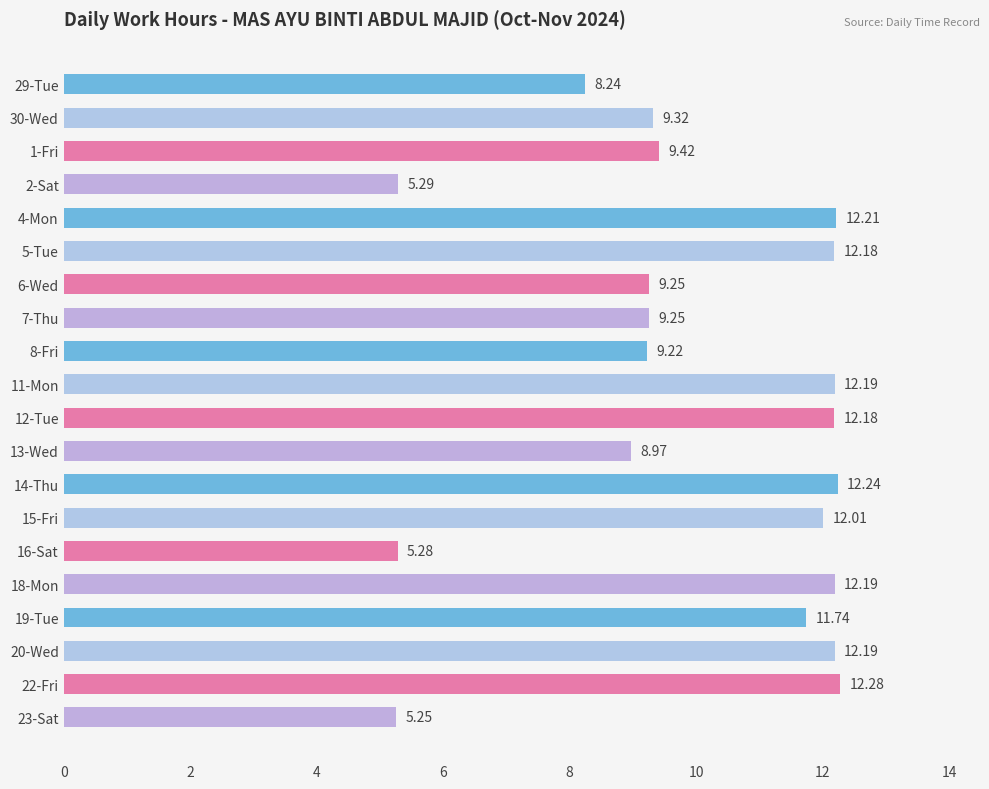

What is the ratio of the value at 8-Fri to the value at 12-Tue?

0.8